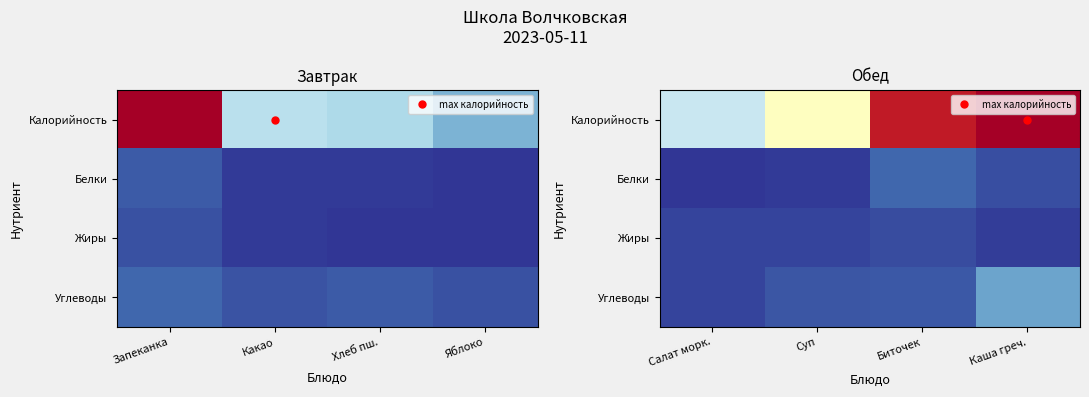

Between Каша греч. and Биточек, which is larger?

Каша греч.